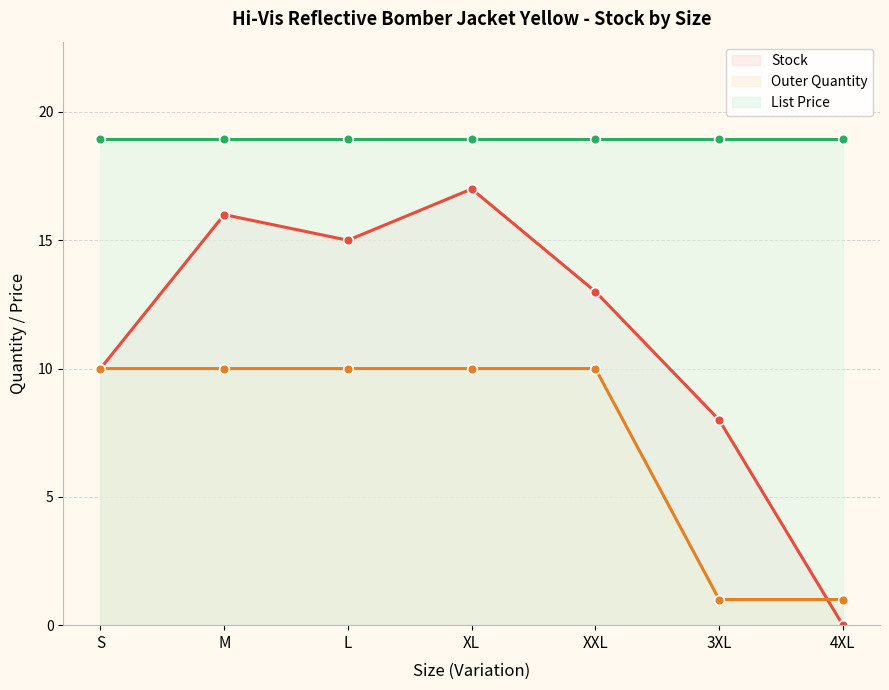

What position from the right is 3XL?

2